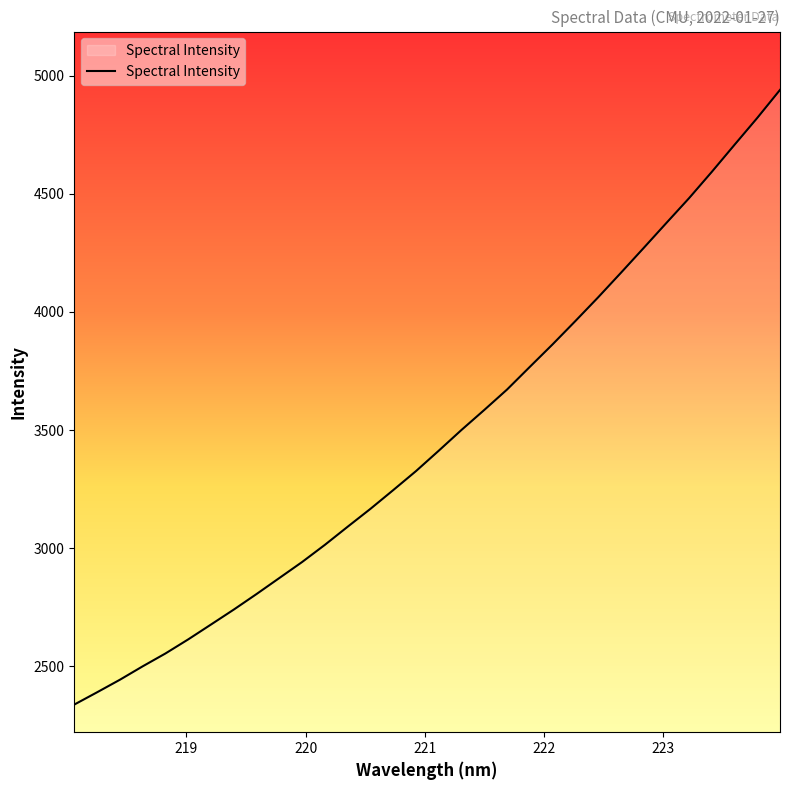

What is the difference between the maximum and minimum values?

2601.6